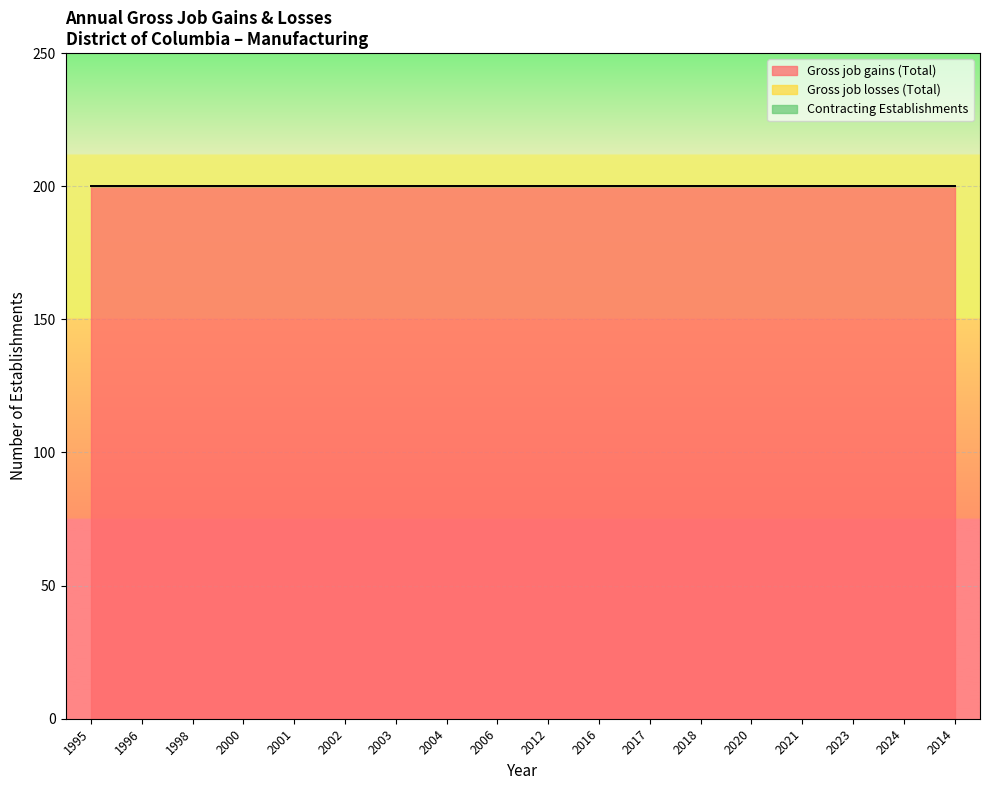

The value of Gross job losses (Total) at 2002 is 0. True or false?

True